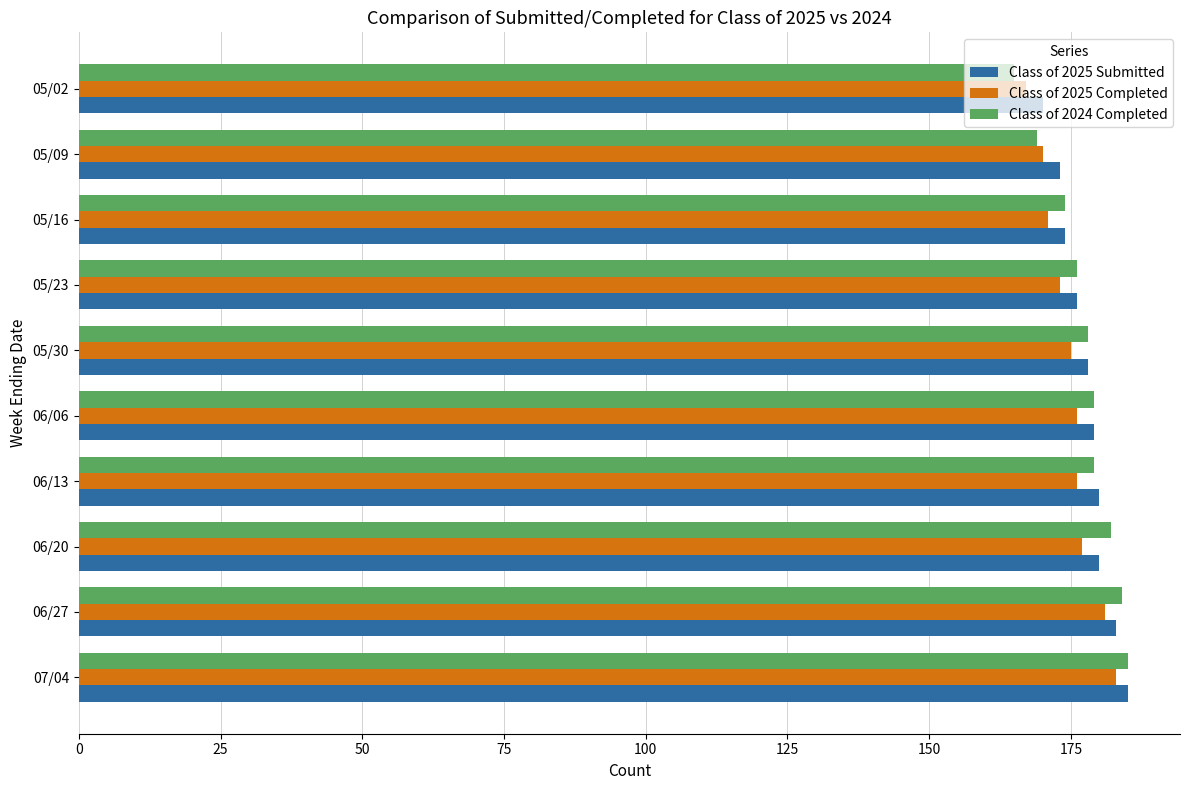

What is the difference between the second highest and minimum values in the Class of 2025 Completed series?

14